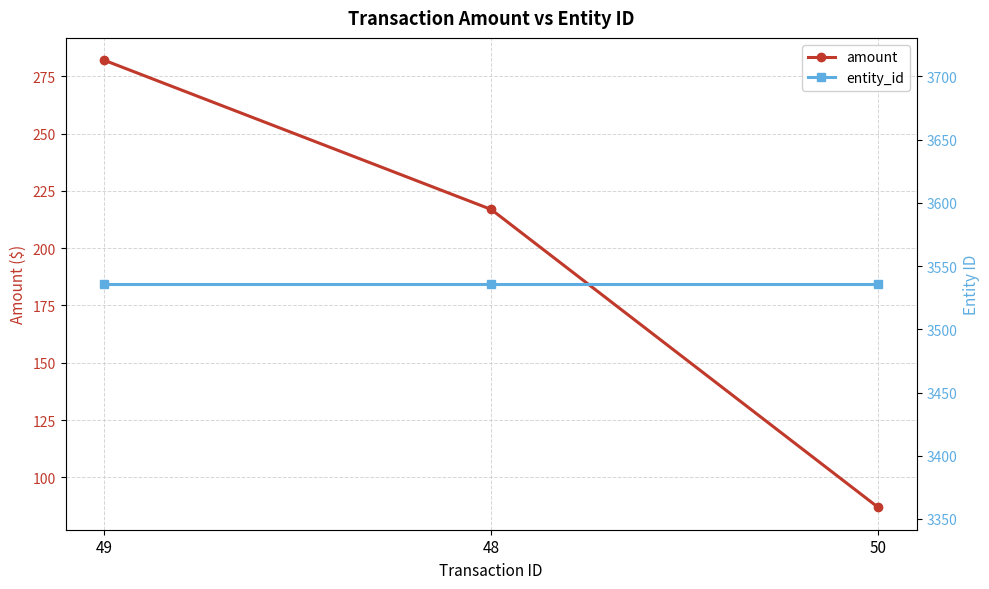

What value does the amount series have at 50?

86.9